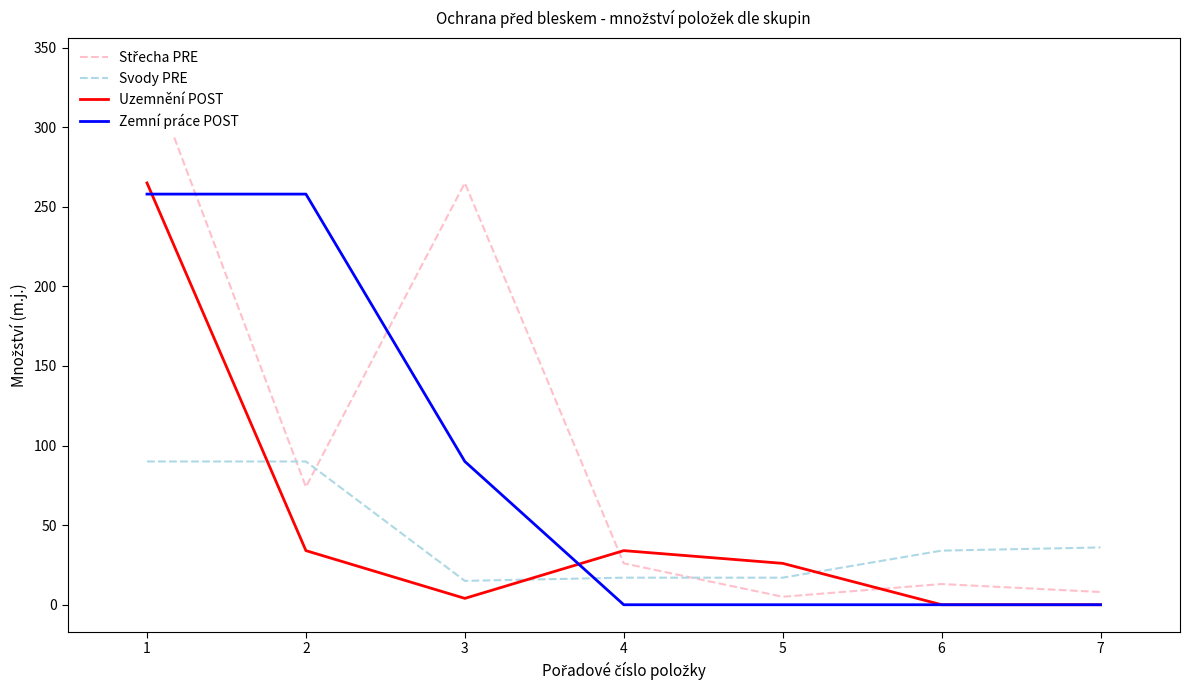

What is the value of the Svody PRE point at the 1st from the left?

90